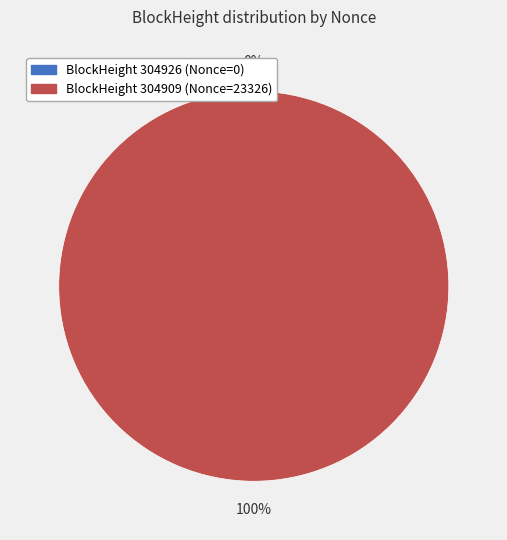

What percentage is the 304909 slice, to the nearest percent?

100%